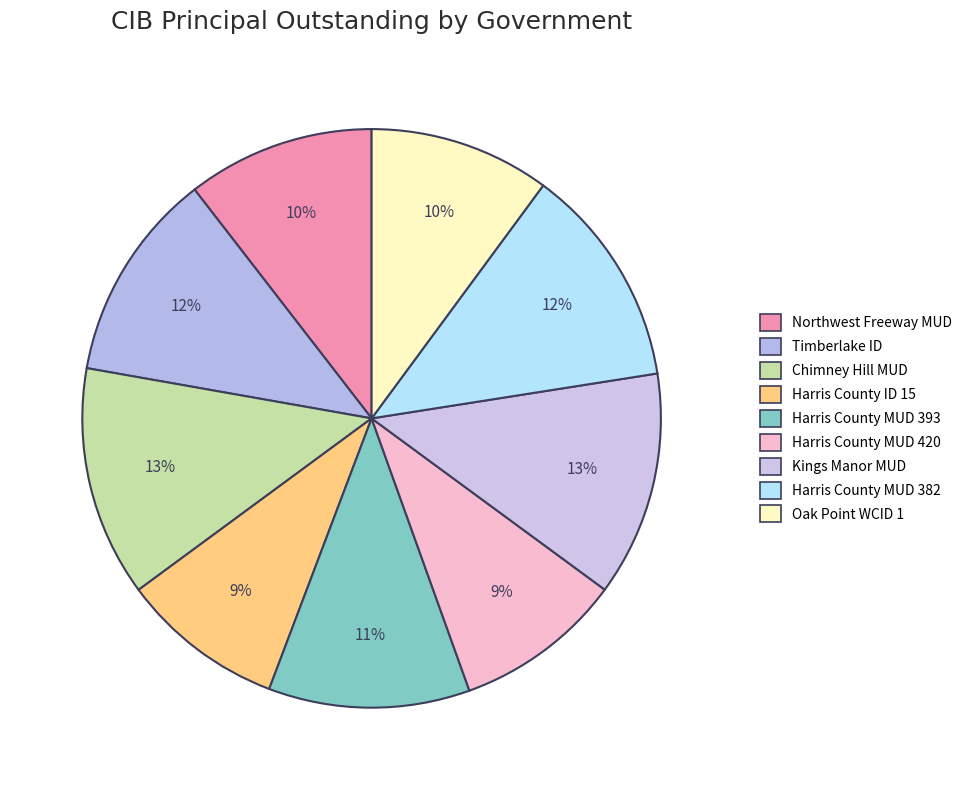

To the nearest percent, what portion does Harris County ID 15 represent?

9%